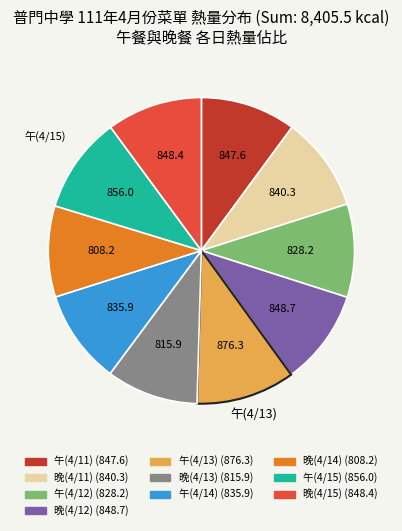

What is the ratio of the value at 午(4/15) to the value at 午(4/11)?

1.0